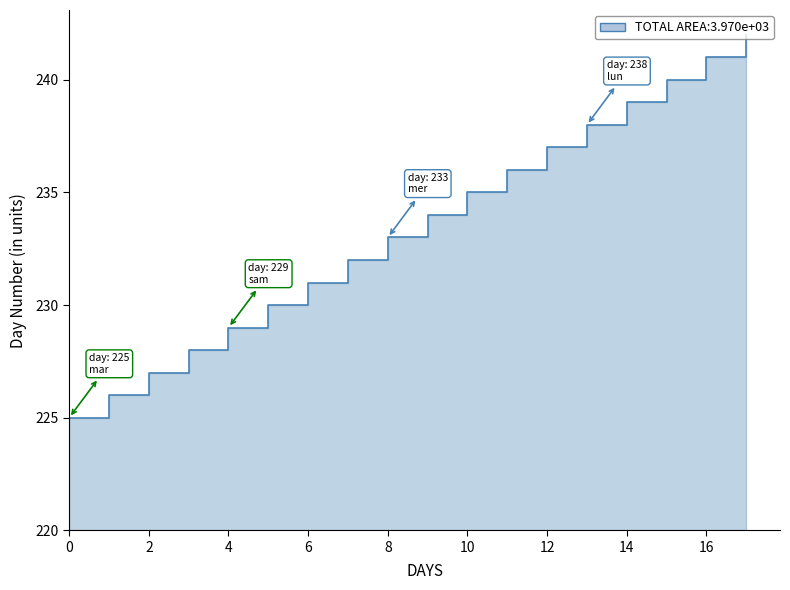

Reading left to right, what are all the values shown in this chart?

225	226	227	228	229	230	231	232	233	234	235	236	237	238	239	240	241	242